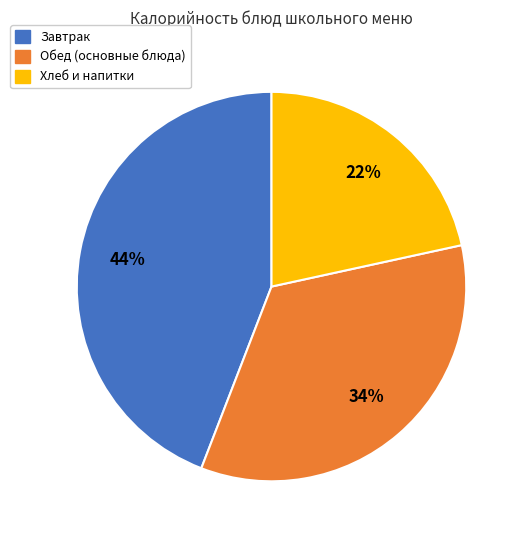

Is it true that Хлеб и напитки is 22% of the pie?

True